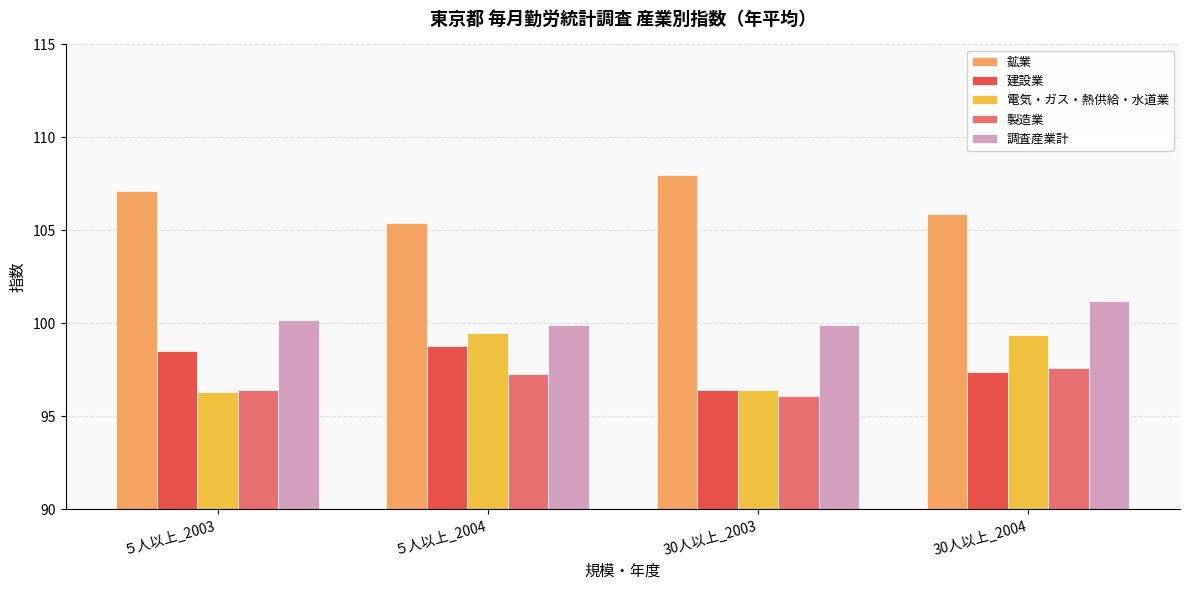

True or false: 製造業 has a value of 97.3 at ５人以上_2004.

True